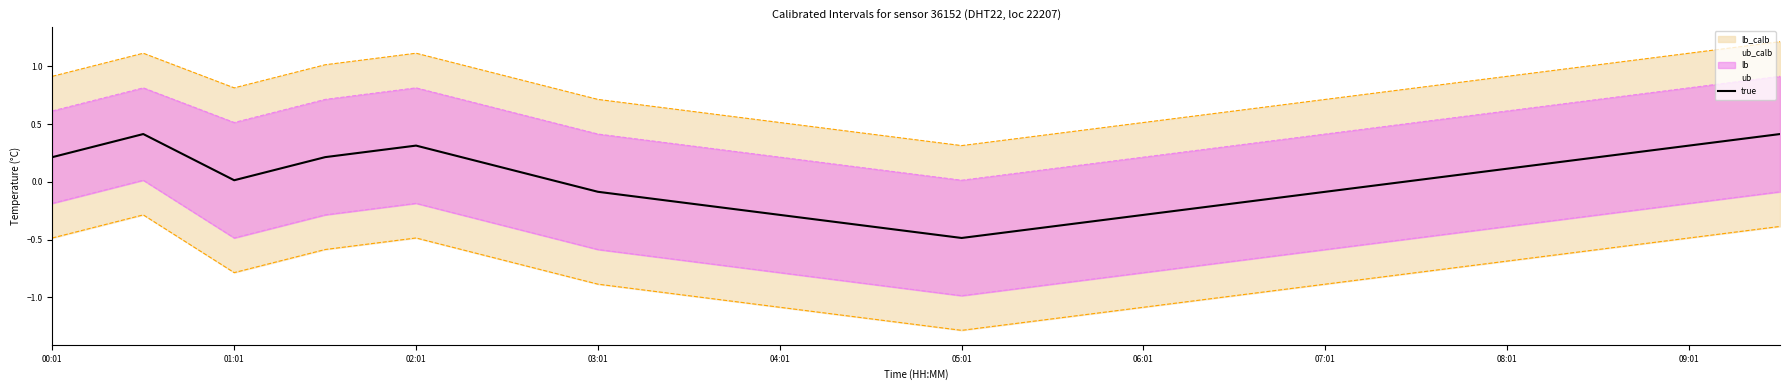

Is it true that true equals -0.1 at 03:01?

True